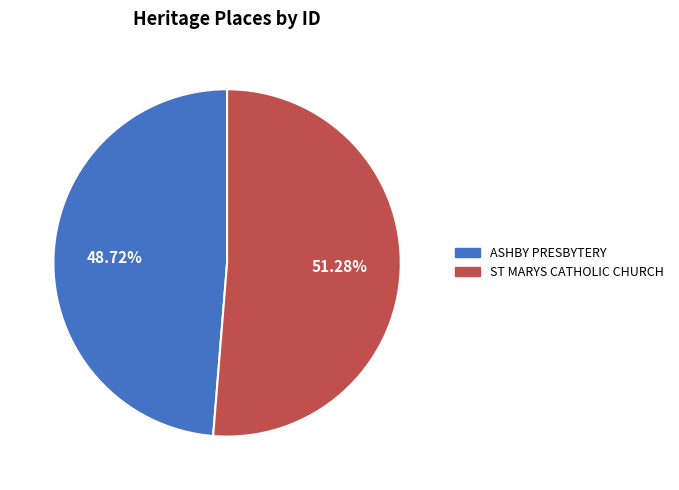

Does any single category account for the majority?

Yes